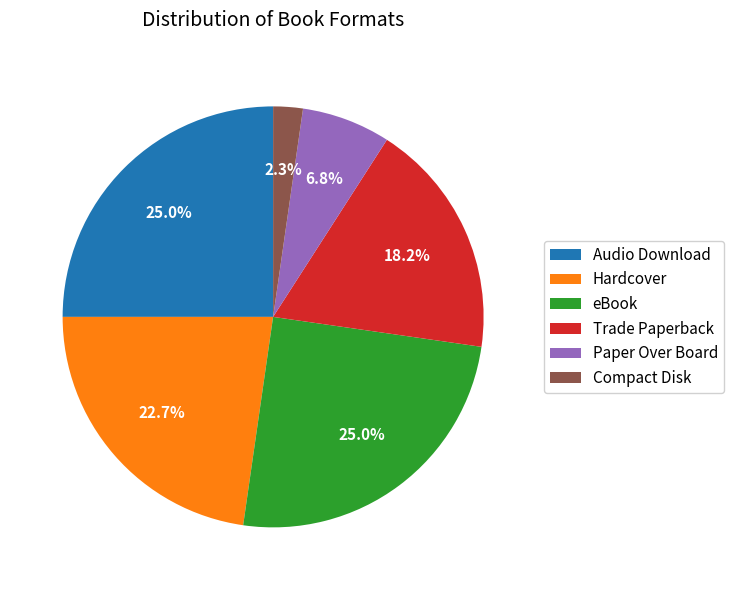

Is it true that Compact Disk is 2% of the pie?

True